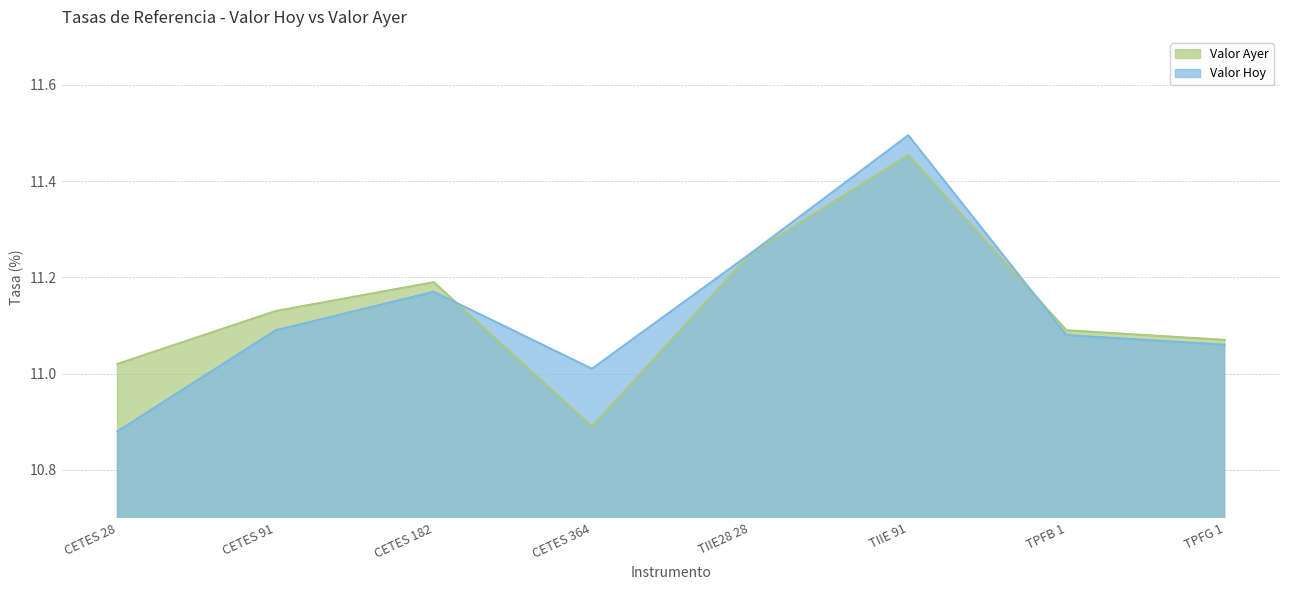

What is the label of the 4th point from the right?

TIIE28 28